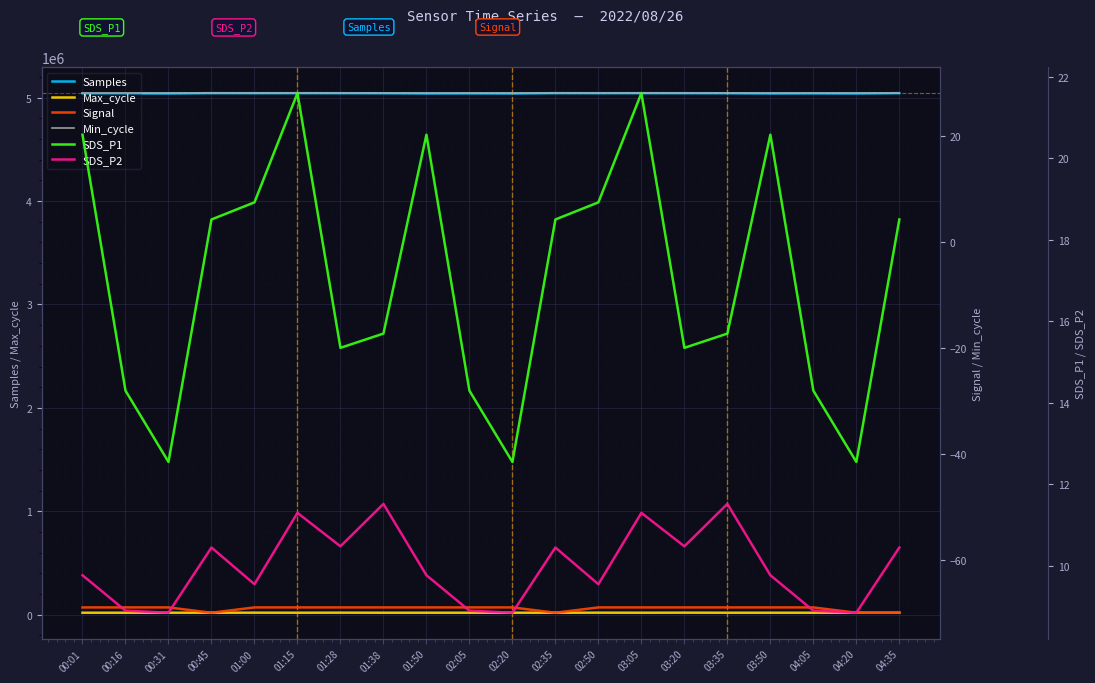

The Samples series shows 2197793.4 at 03:05. True or false?

False